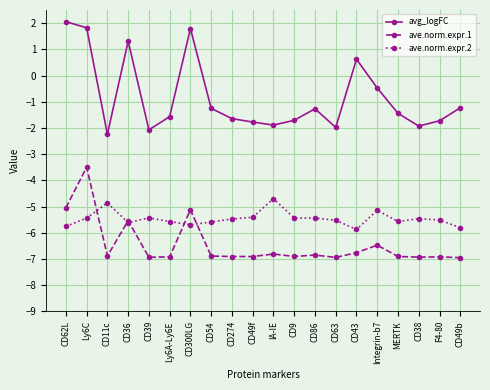

Which series has the largest range (max minus min)?

avg_logFC